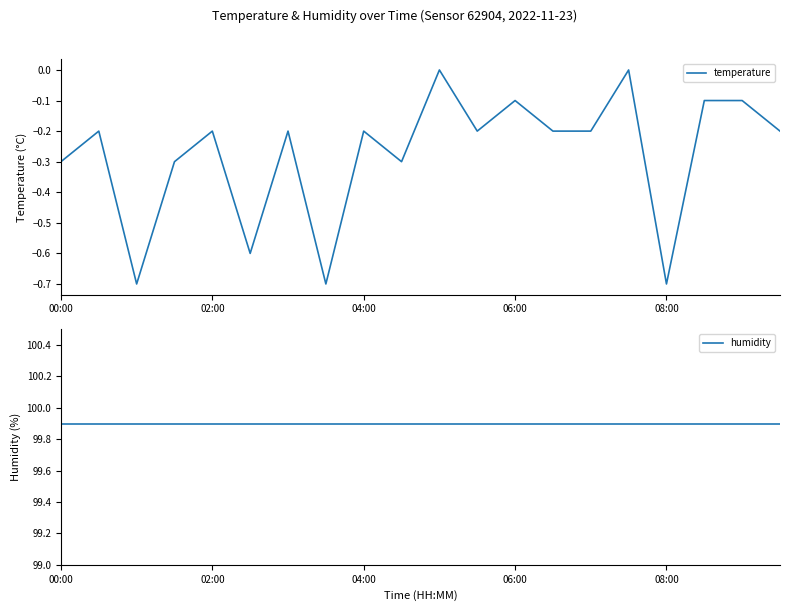

True or false: humidity has more than 1 interior local peaks.

False